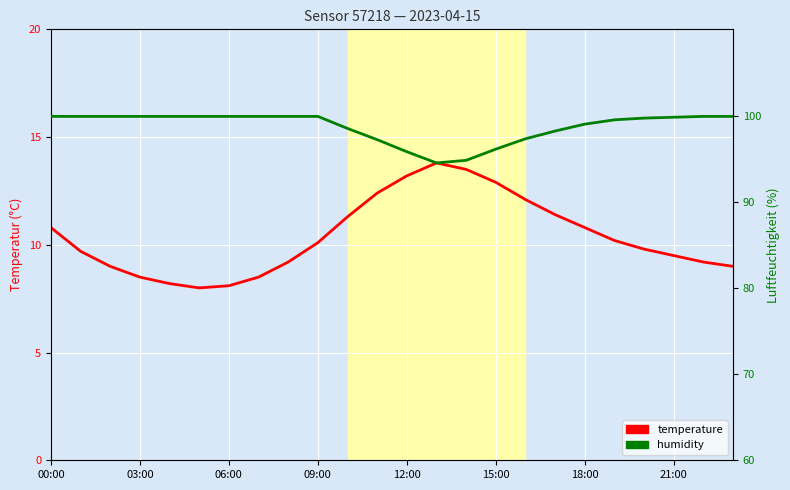

How many data points in humidity are above 99?

15